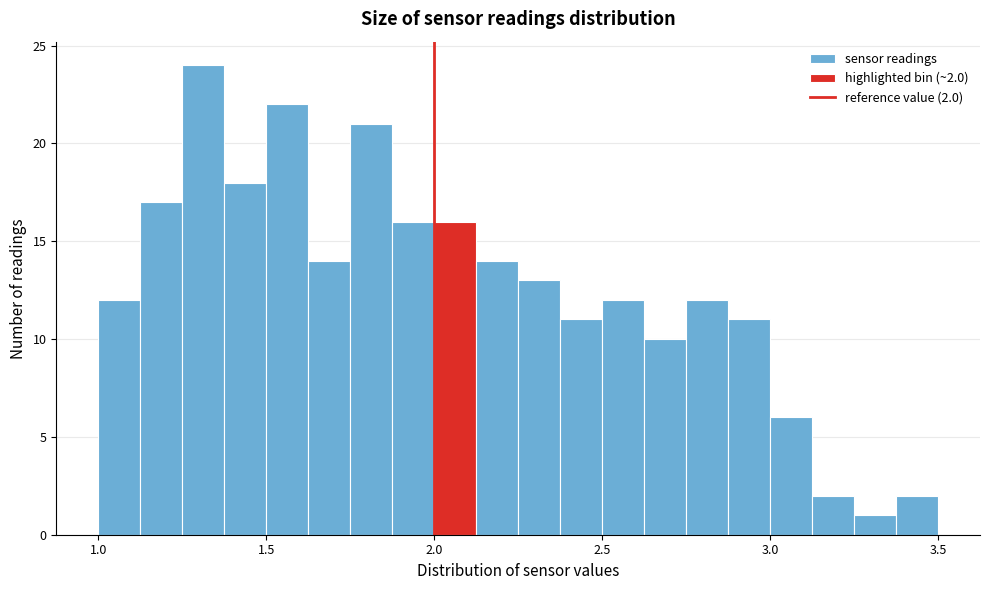

Around what value on the x-axis is the tallest bar? Give the approximate position of its centre, as read against the axis.

1.30